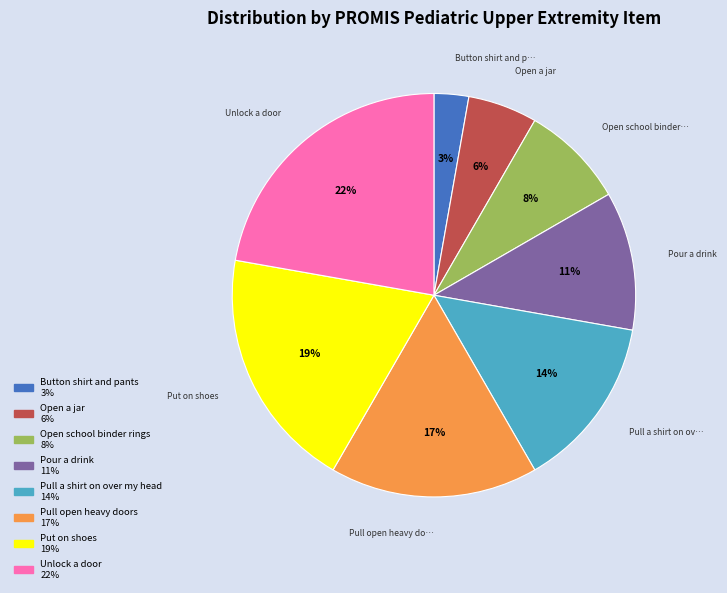

Count the number of slices in the pie.

8